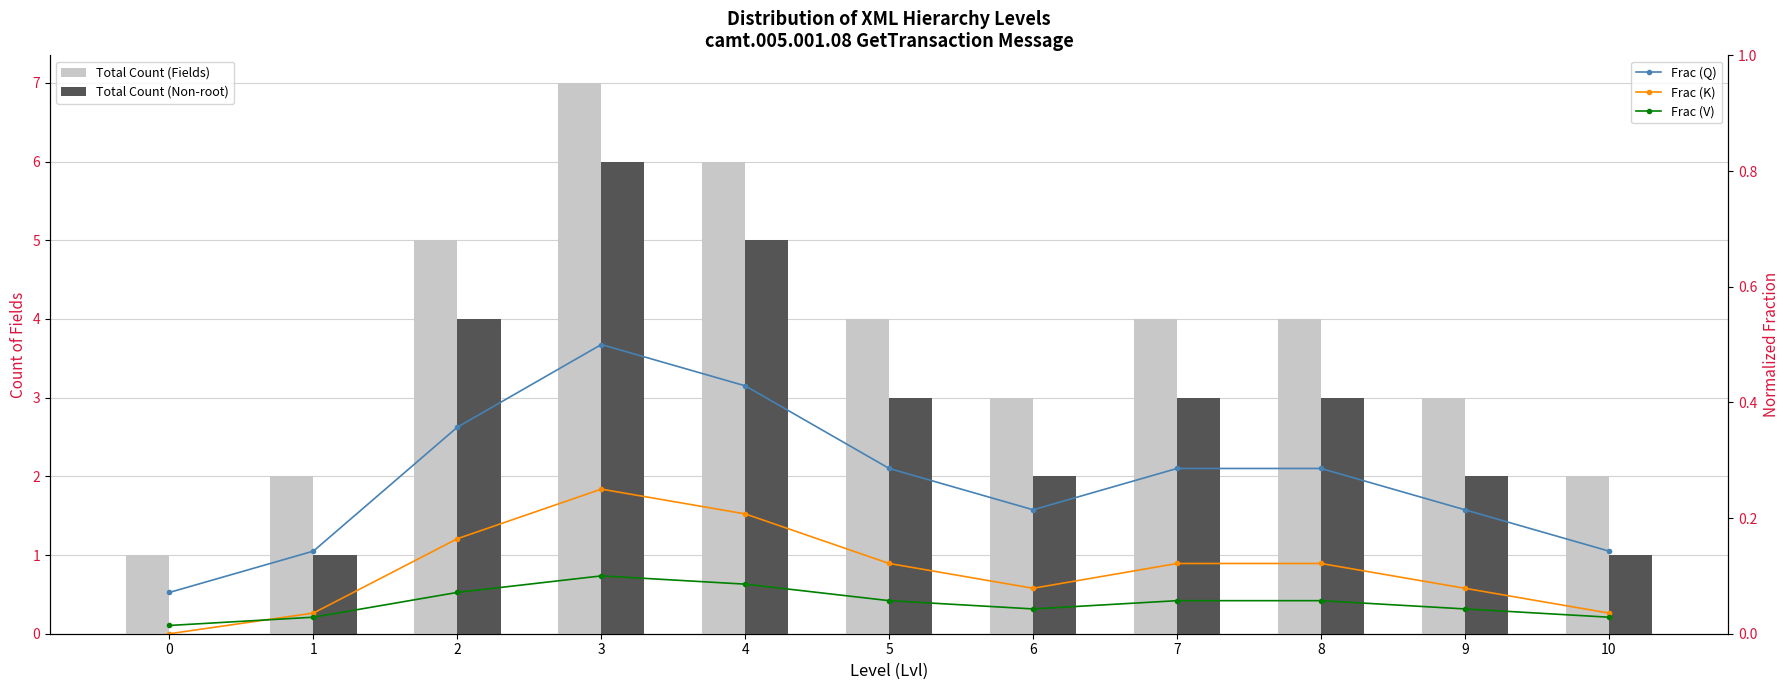

True or false: Frac (K) has a value of 0.2 at 3.

True